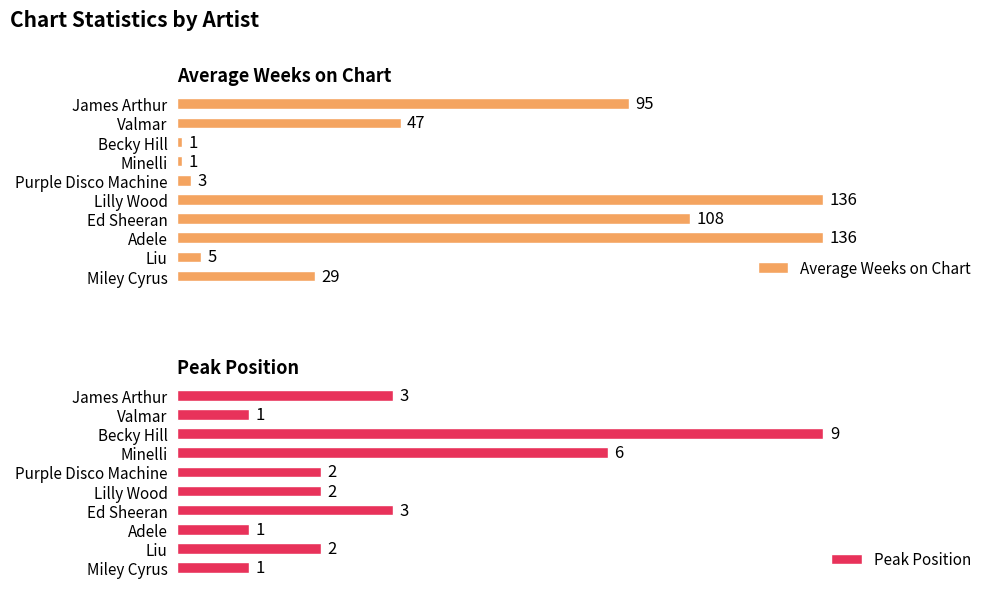

Where is Average Weeks on Chart nearest to the value 68?

Valmar